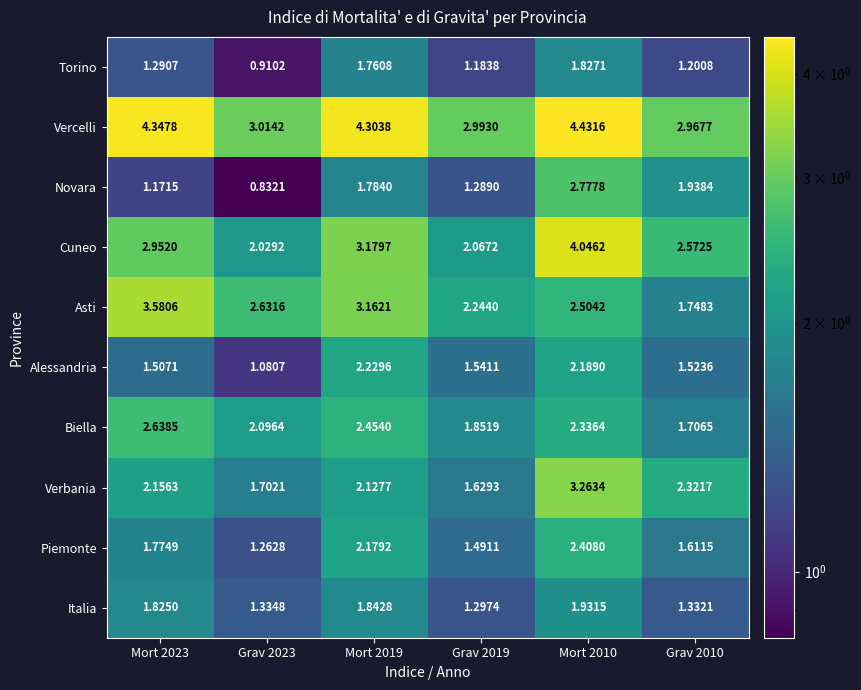

Which series changed the most between Grav 2023 and Grav 2010?

Novara